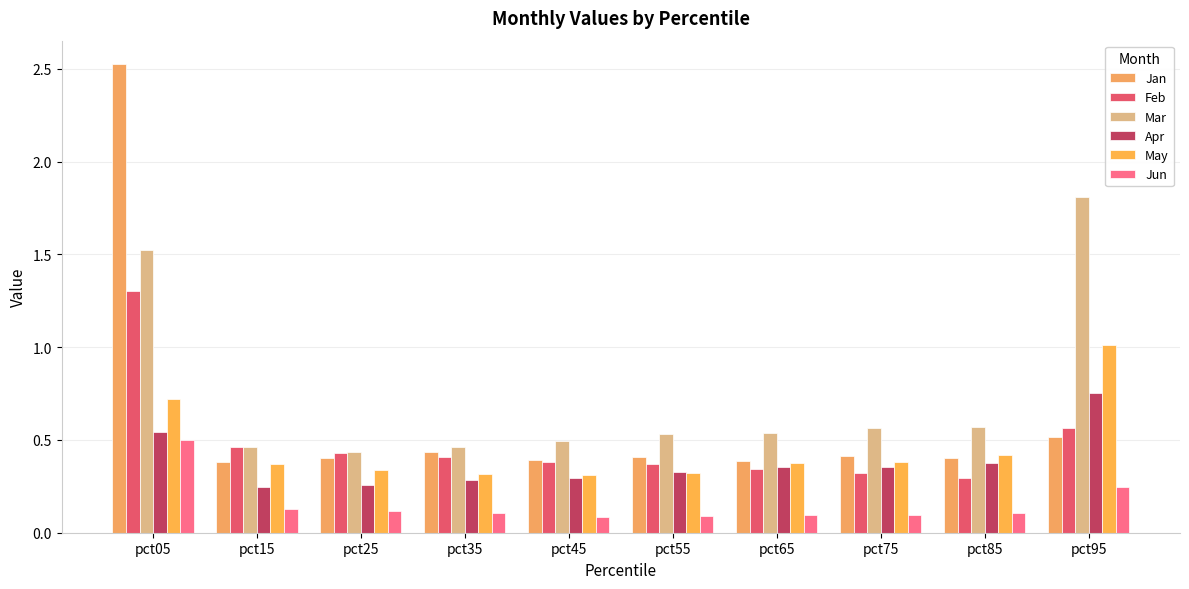

Does the chart contain stacked bars?

No